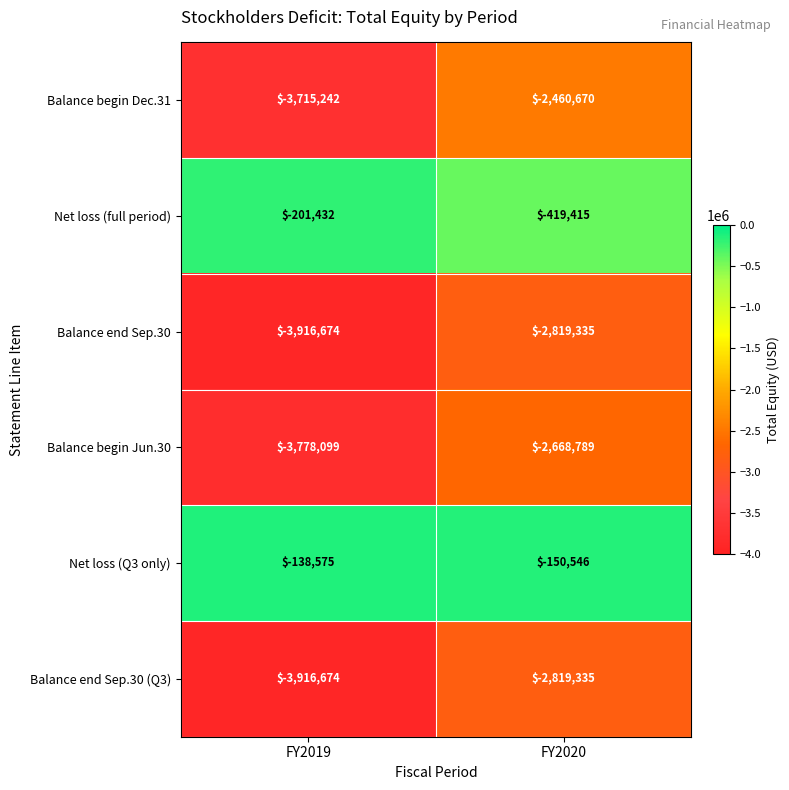

The Balance begin Jun.30 series shows -1128921 at FY2020. True or false?

False